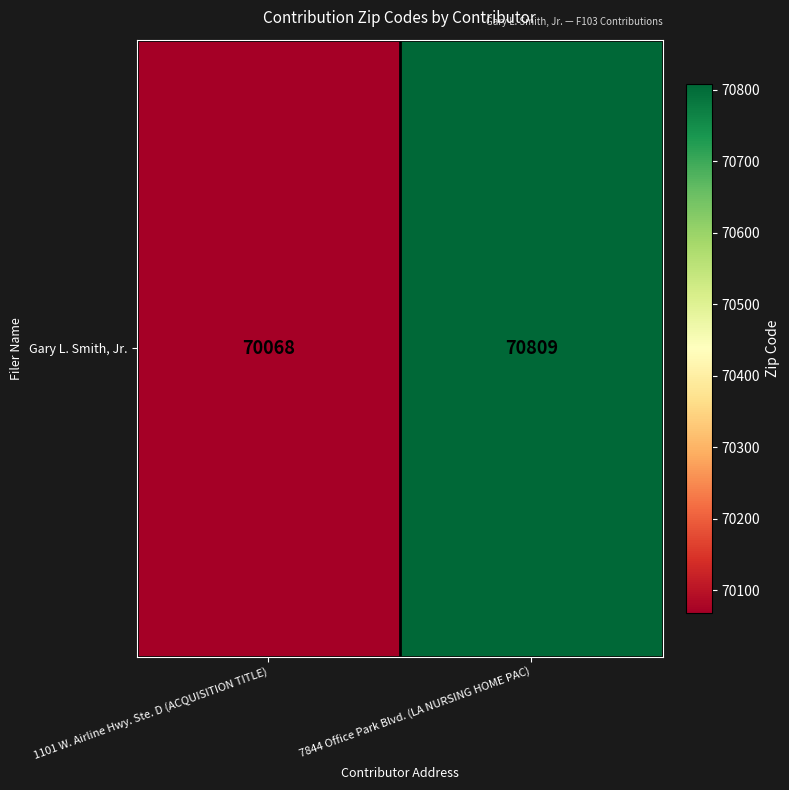

What value does the data have at 7844 Office Park Blvd. (LA NURSING HOME PAC), to the nearest 50?

70800